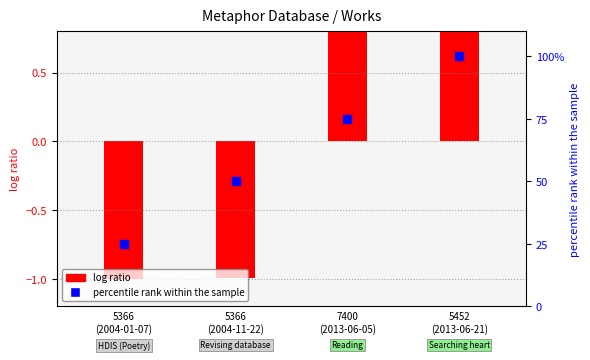

Between 5452
(2013-06-21) and 7400
(2013-06-05), which is larger?

5452
(2013-06-21)